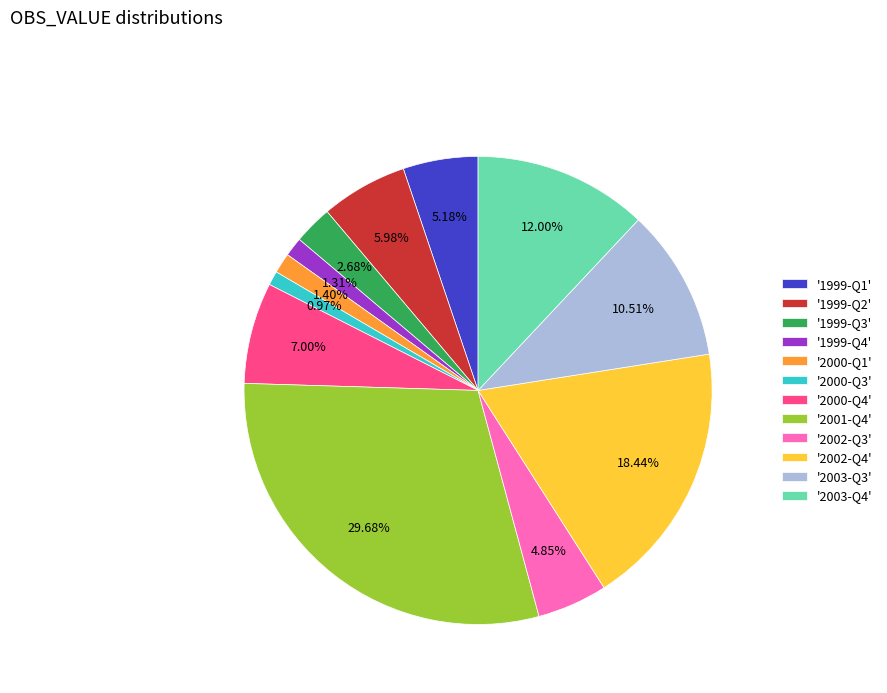

Does any single category account for the majority?

No